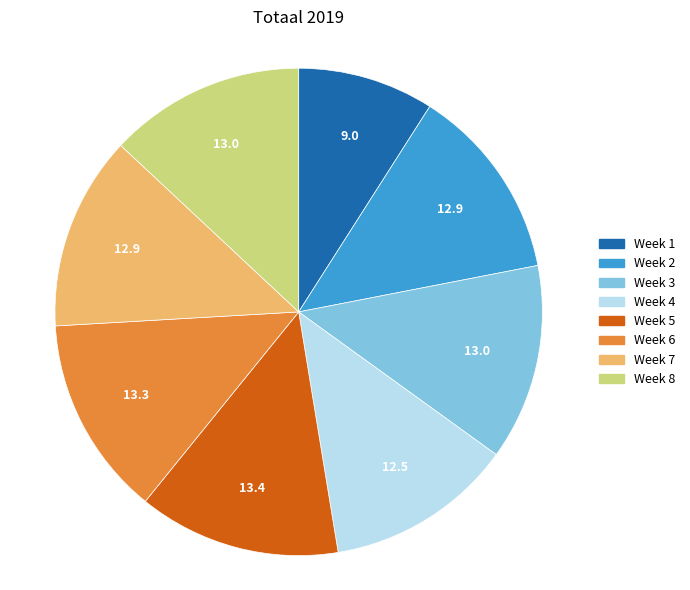

Which category has the smallest portion of the pie?

Week 1